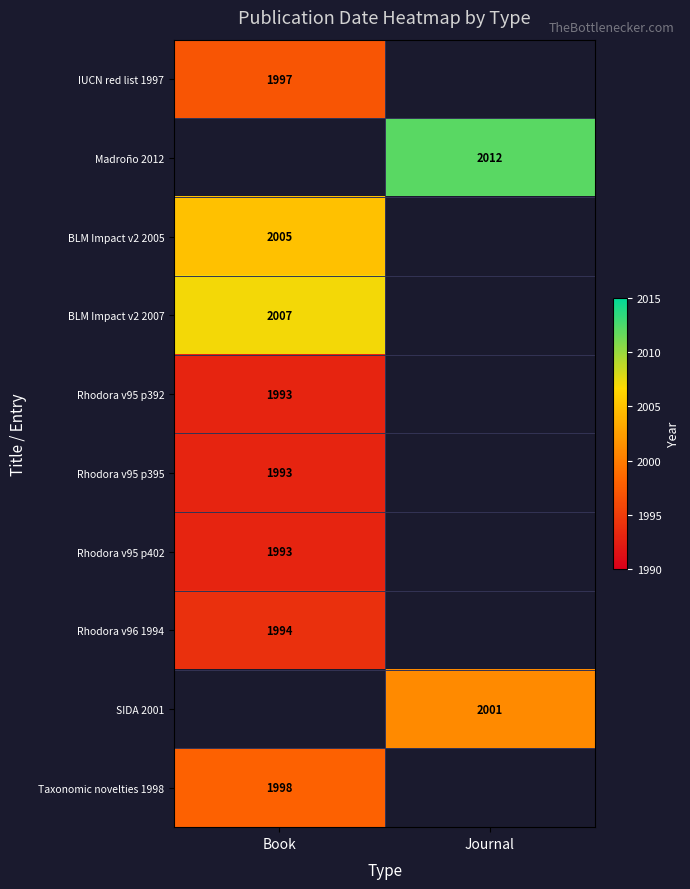

What is the smallest value displayed?

1993.0